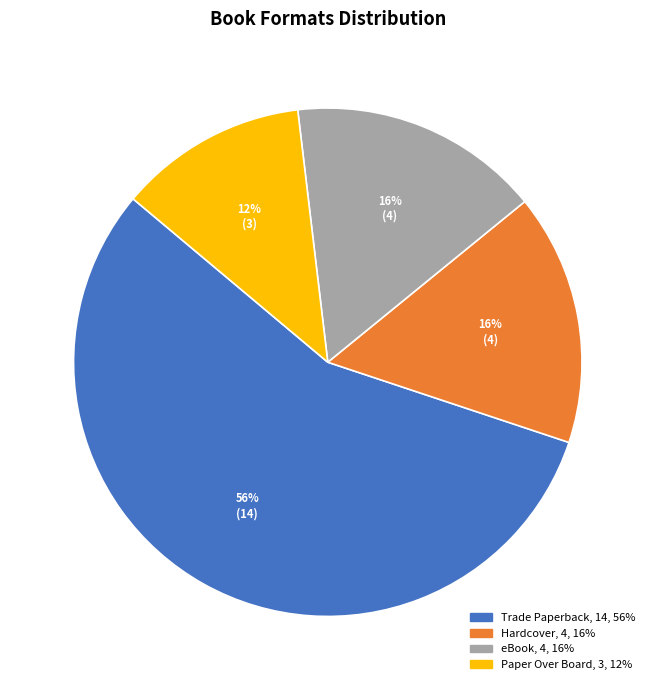

Is there a majority slice in this chart?

Yes